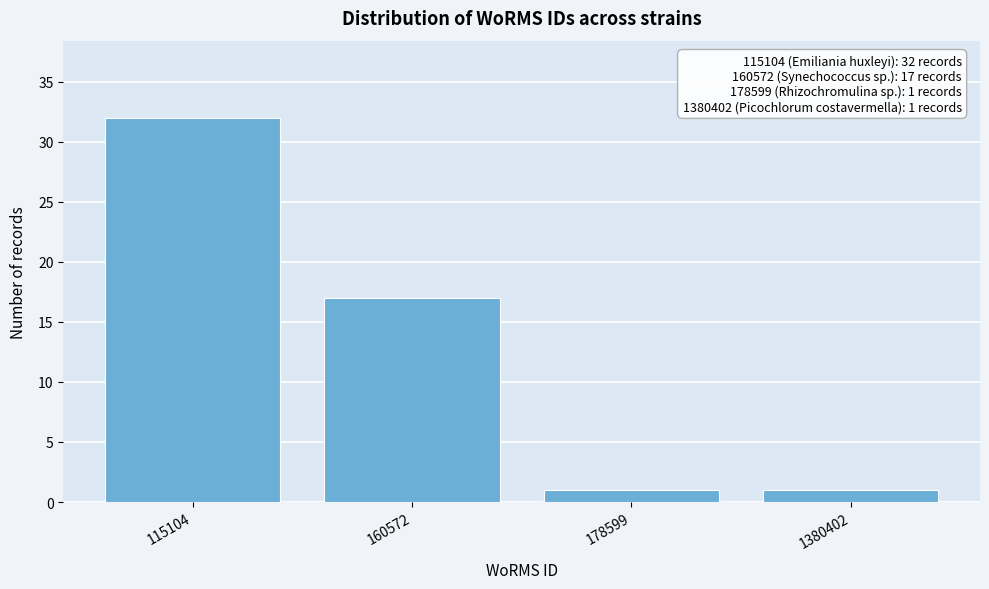

Reading left to right, extract all data points from this chart.

32	17	1	1